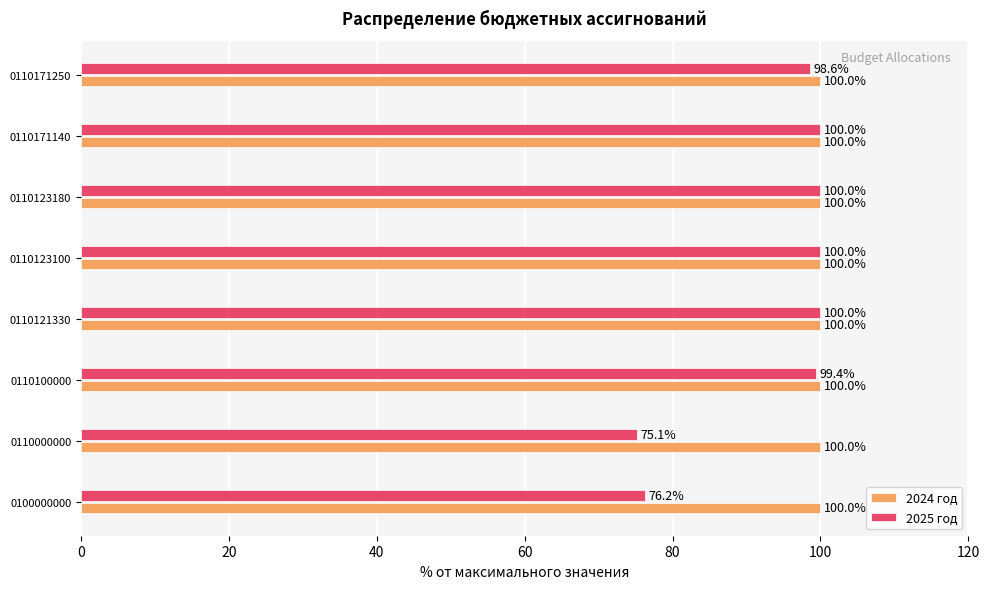

List the series in order of their overall mean, lowest first.

2025 год, 2024 год